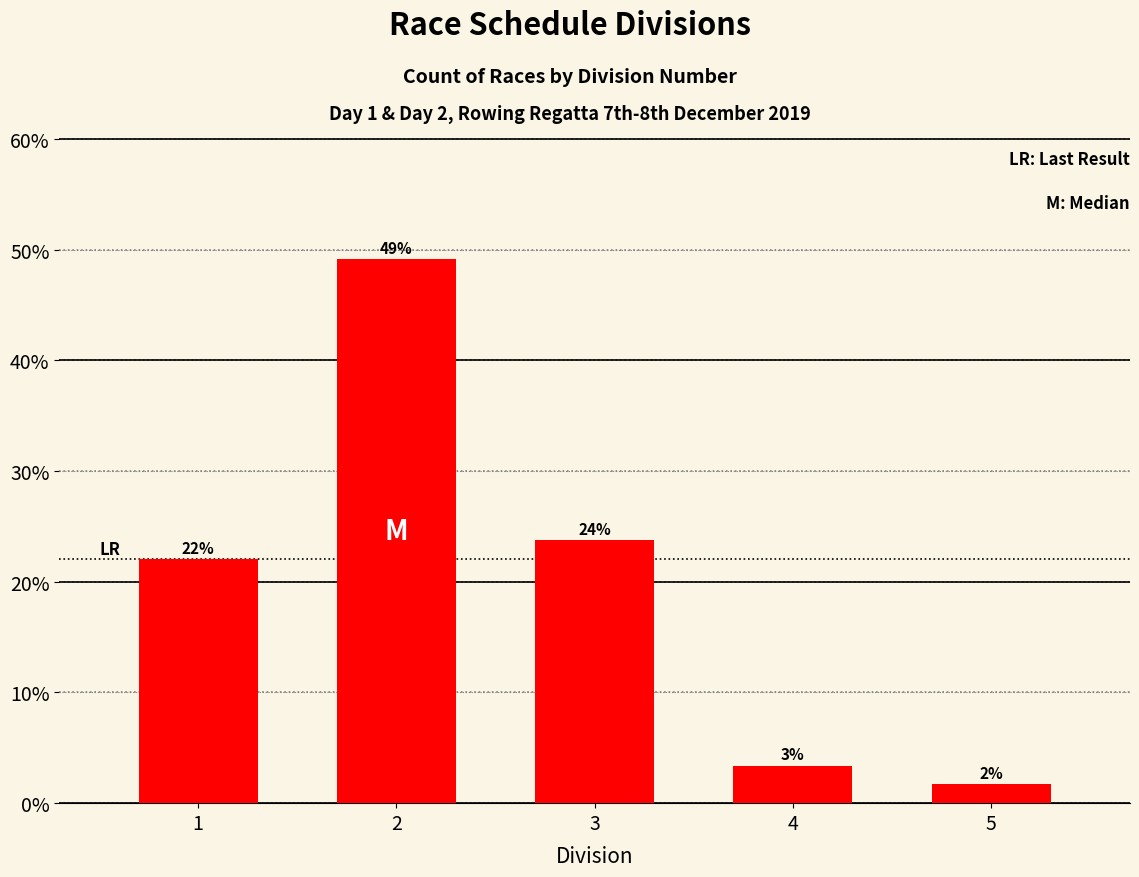

Reading left to right, extract all data points from this chart.

0.2	0.5	0.2	0.0	0.0